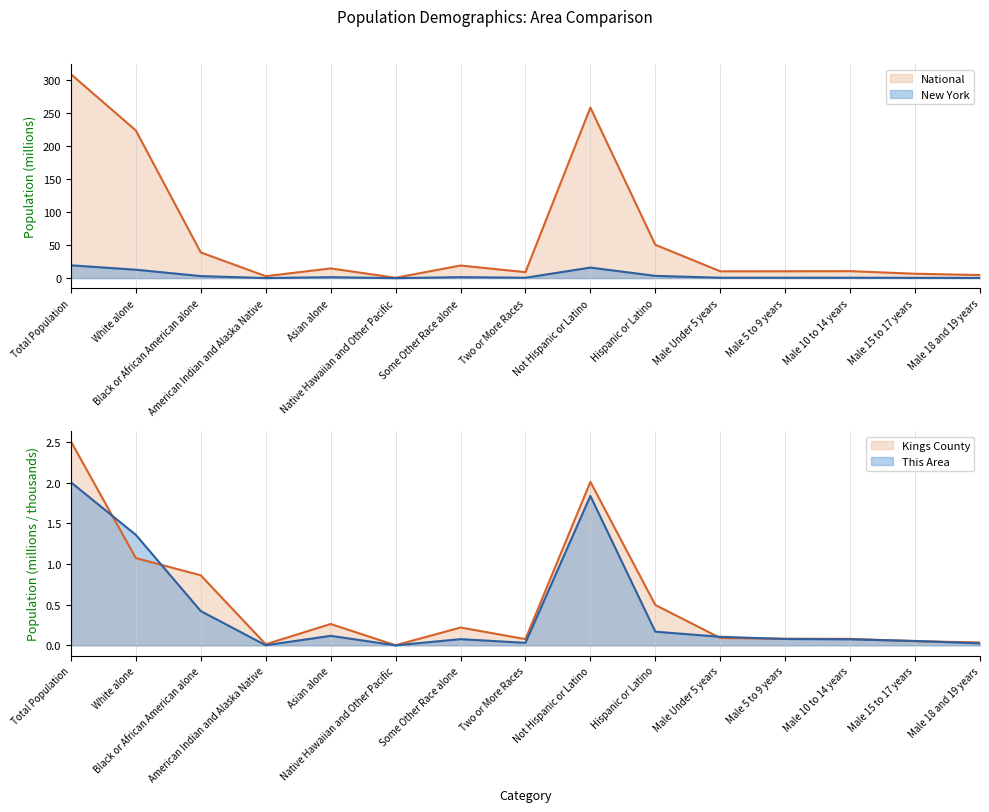

Does the chart have visible grid lines?

Yes